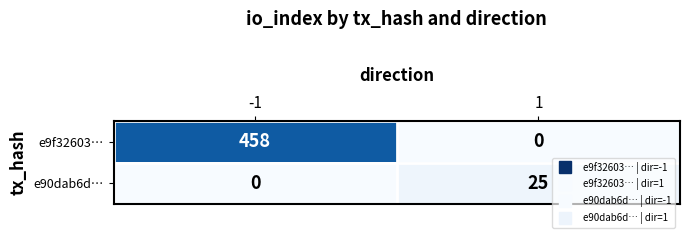

What is the total value across all series at 1?

25